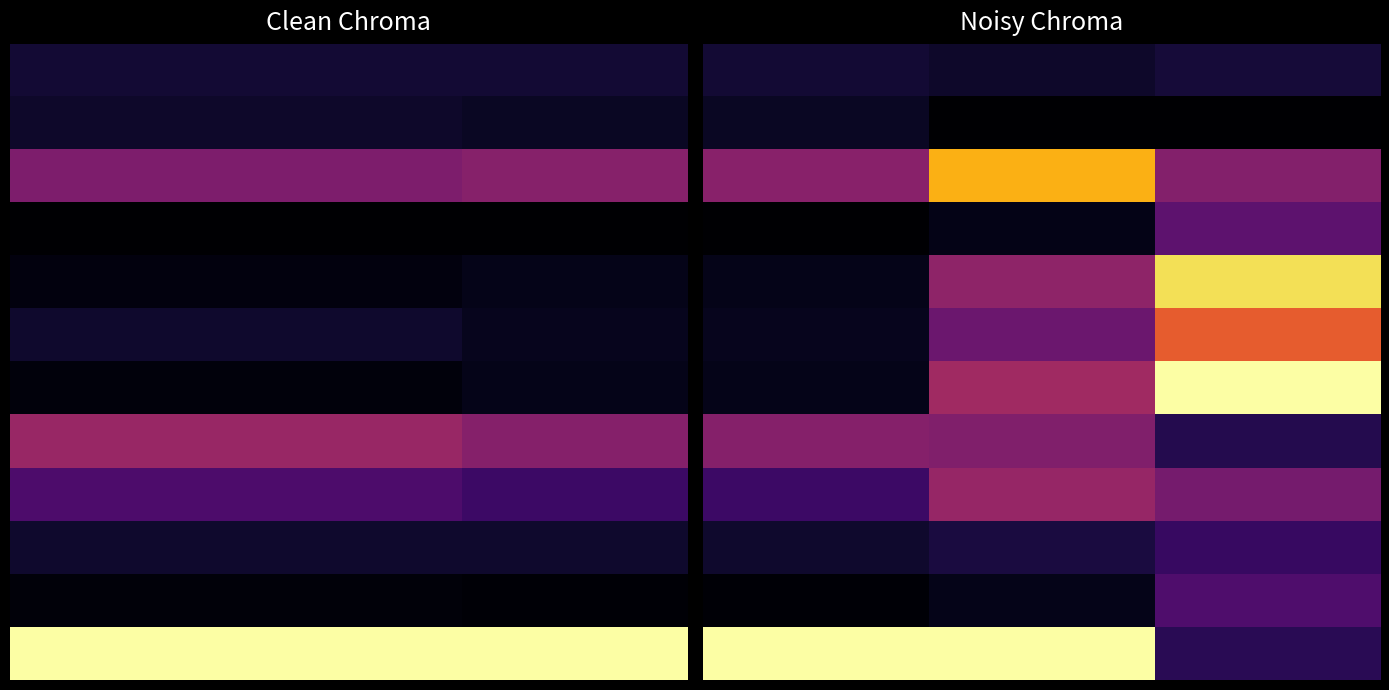

What is the total value across all series at 0?

2.3